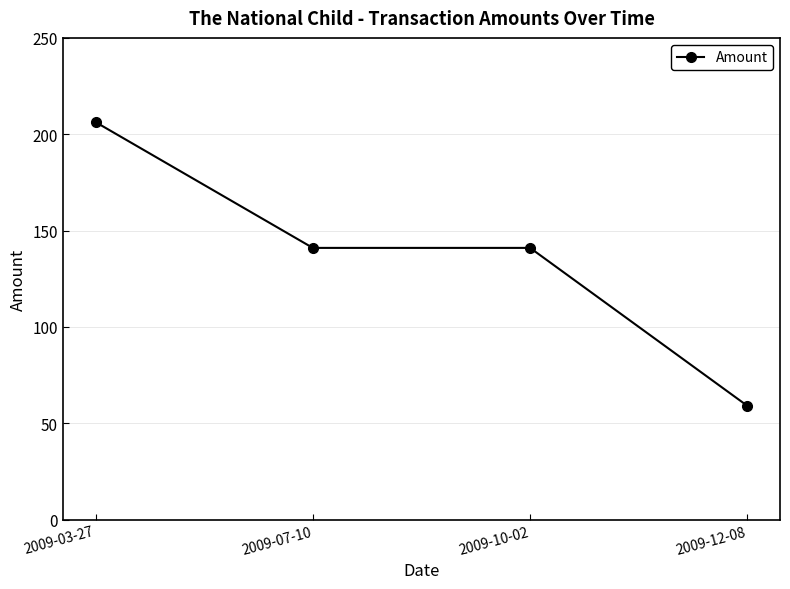

True or false: the data shows 59.0 at 2009-12-08.

True